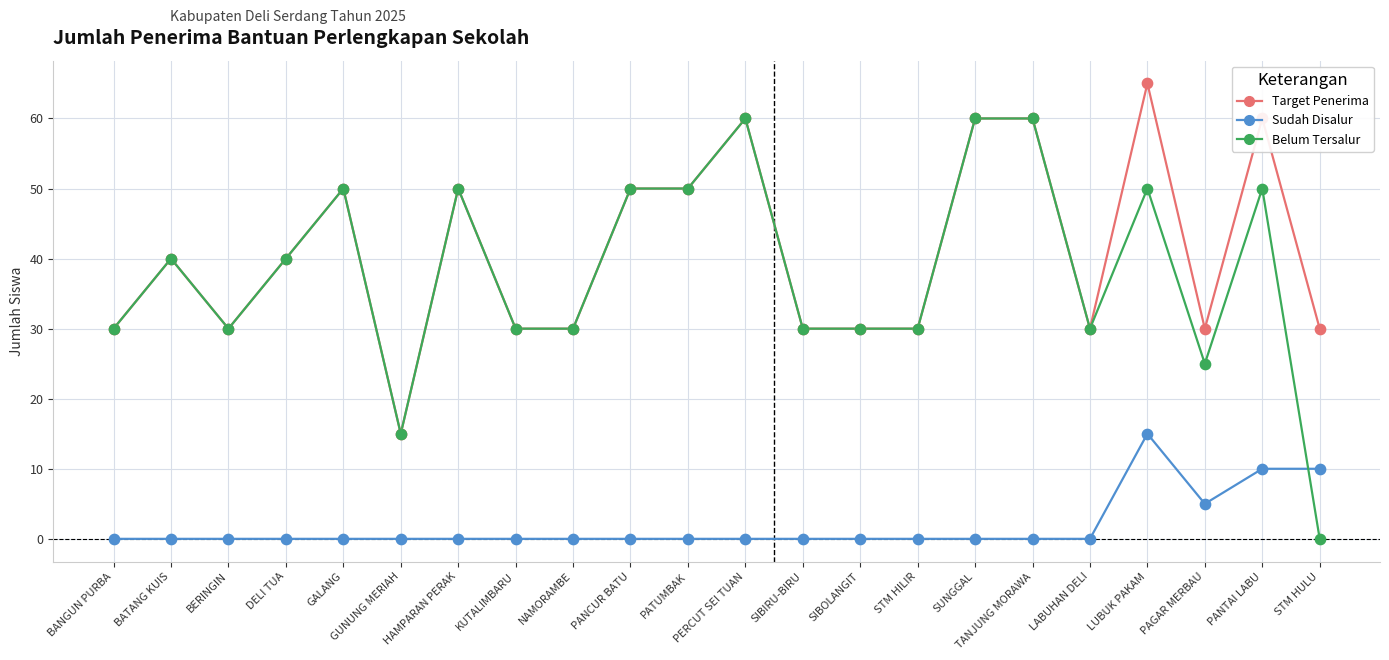

What are all the series names shown in the legend?

Target Penerima, Sudah Disalur, Belum Tersalur